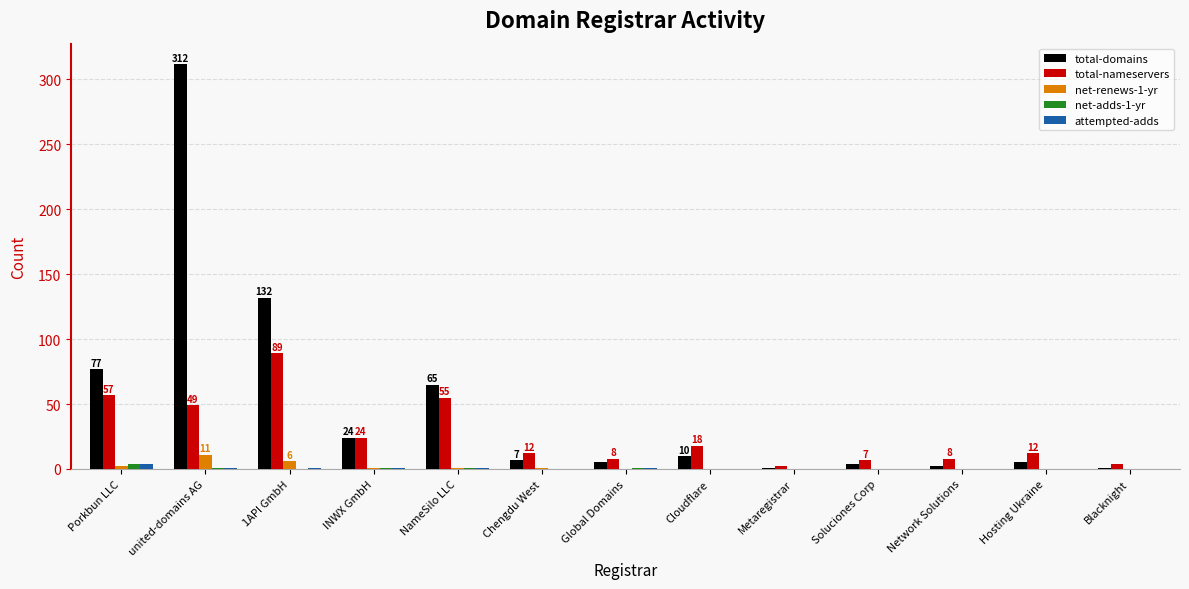

How many categories are shown in the chart?

13